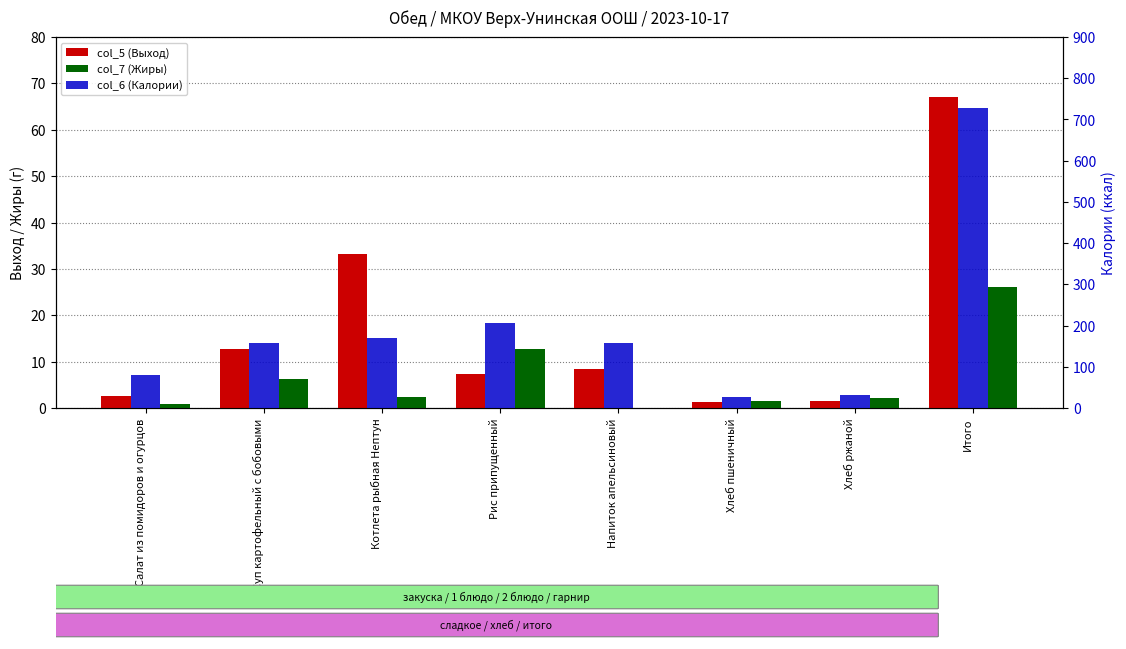

Rank the series by their maximum value, from lowest to highest.

col_7 (Жиры), col_5 (Выход), col_6 (Калории)